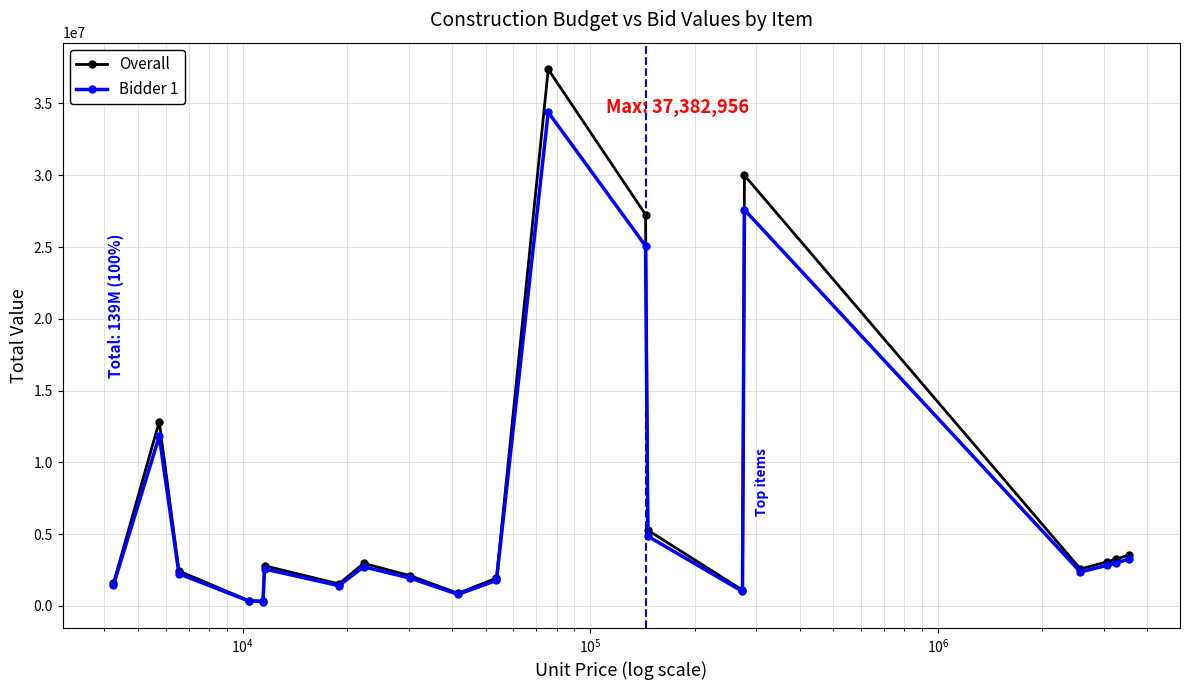

What is the value of the Overall point at the 15th from the left?

1096520.0